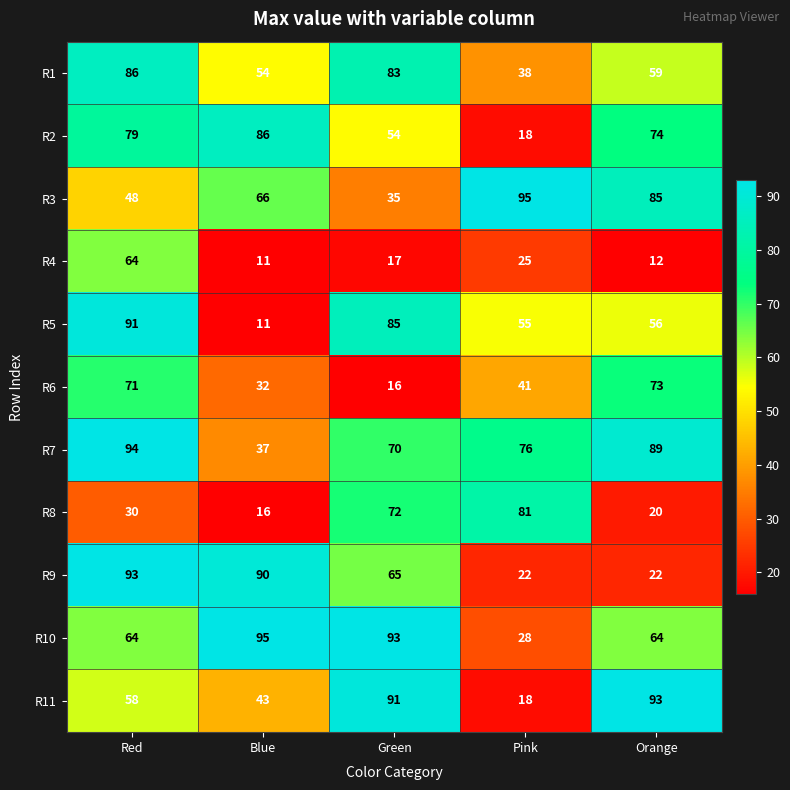

What is the total value across all series at Red?

778